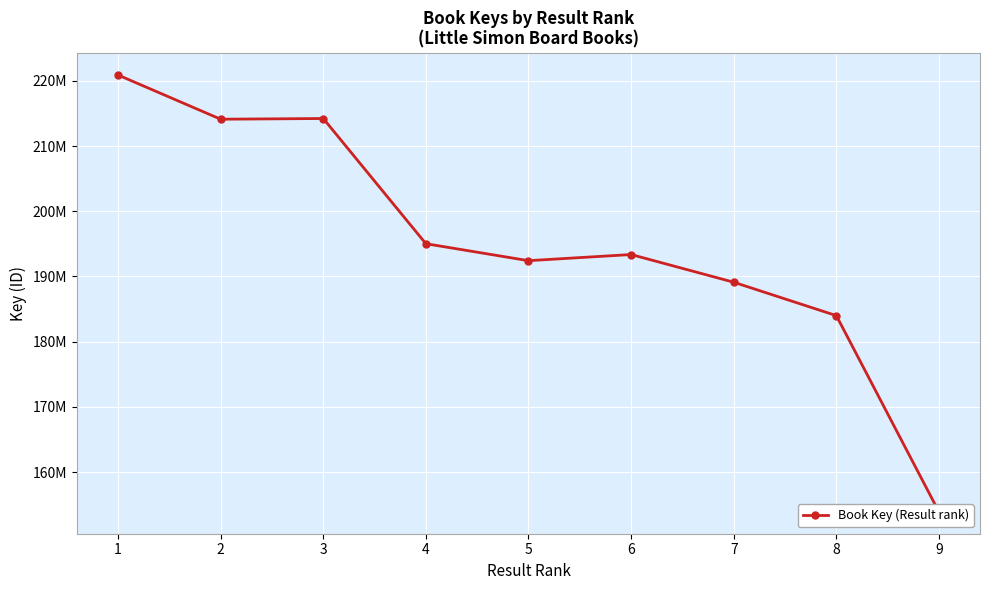

What is the greatest value displayed?

220894771